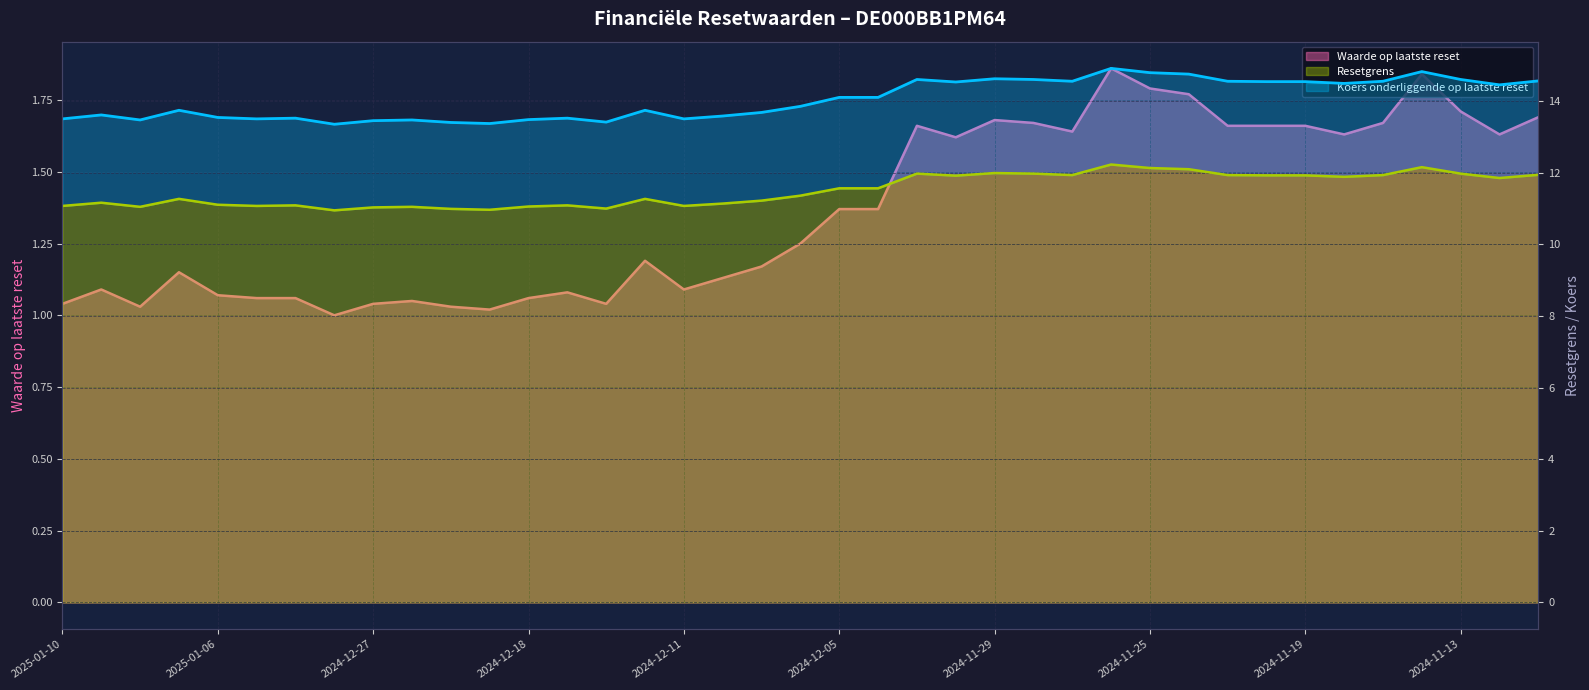

Where is Waarde op laatste reset nearest to the value 1?

2024-12-30